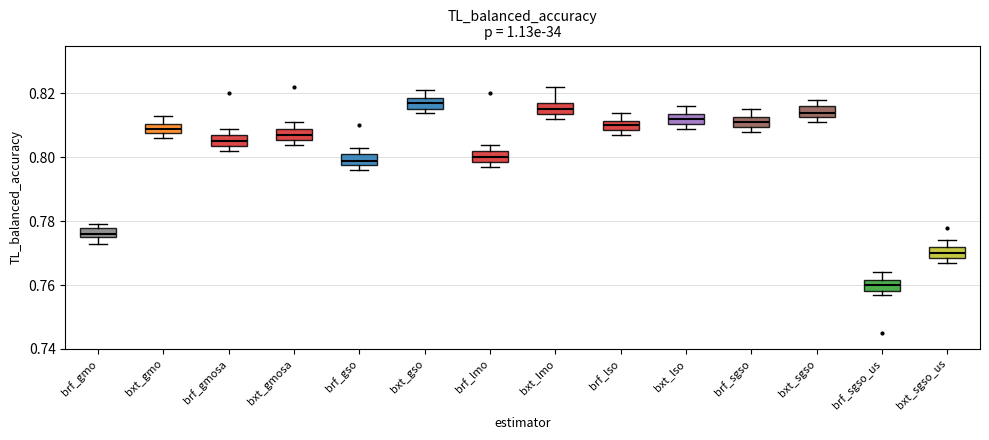

Which box has the lowest median line?

brf_sgso_us